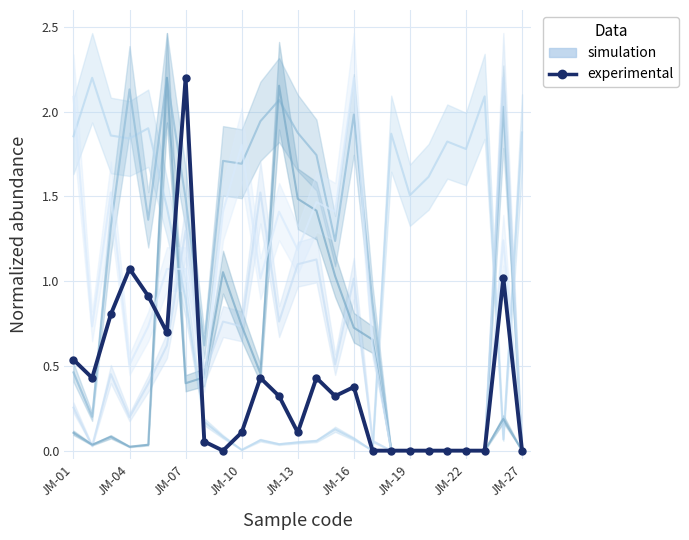

Reading left to right, extract all data points from this chart.

0.5	0.4	0.8	1.1	0.9	0.7	2.2	0.1	0.0	0.1	0.4	0.3	0.1	0.4	0.3	0.4	0.0	0.0	0.0	0.0	0.0	0.0	0.0	1.0	0.0